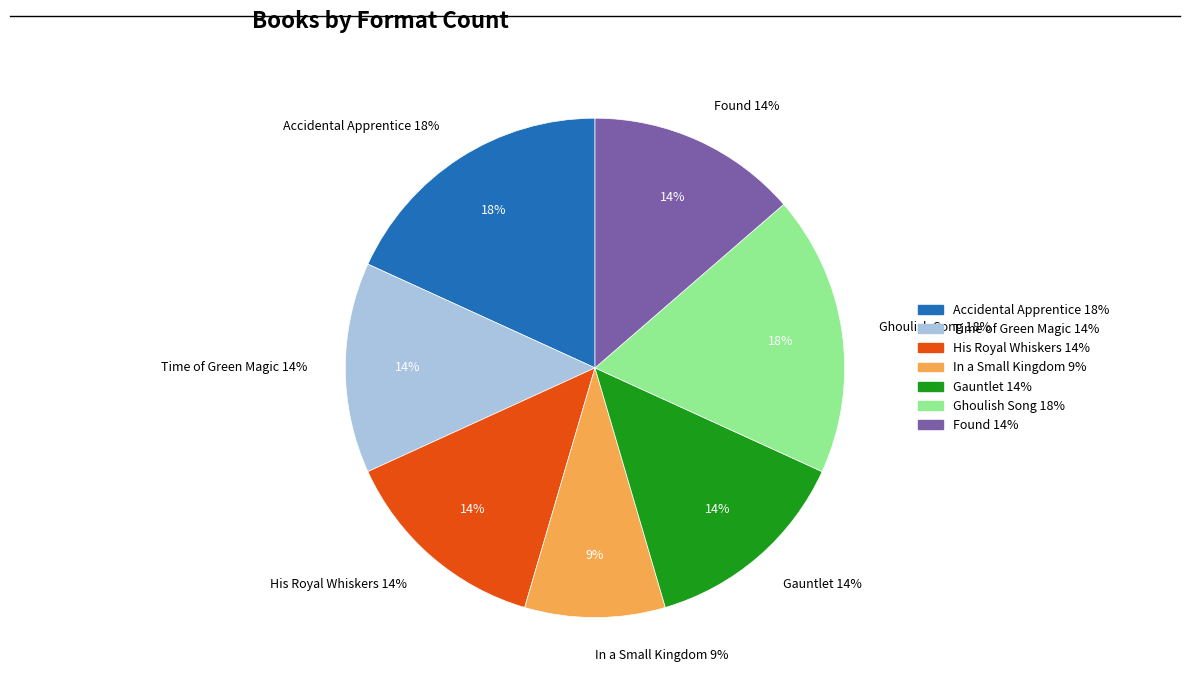

Does Time of Green Magic account for over 50% of the chart?

No